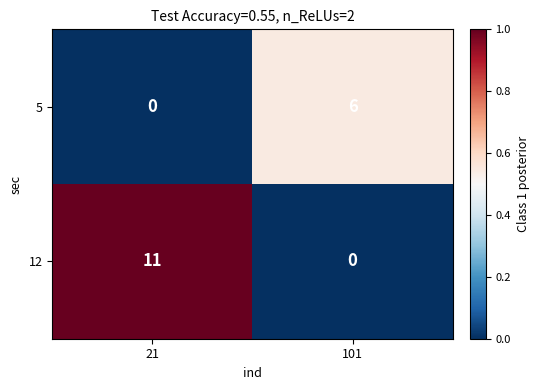

What is the difference between the 5 values at 21 and 101?

6